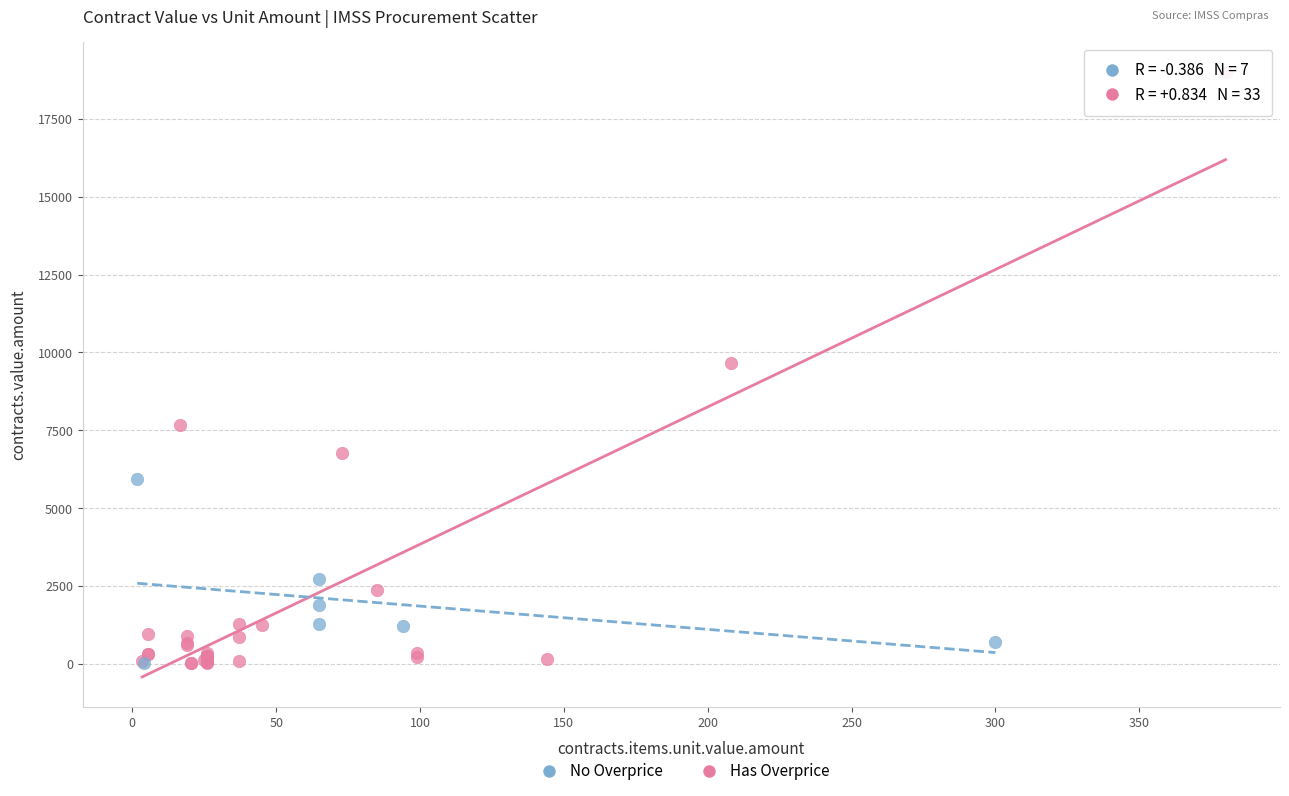

Which series reaches the maximum Y coordinate?

Has Overprice